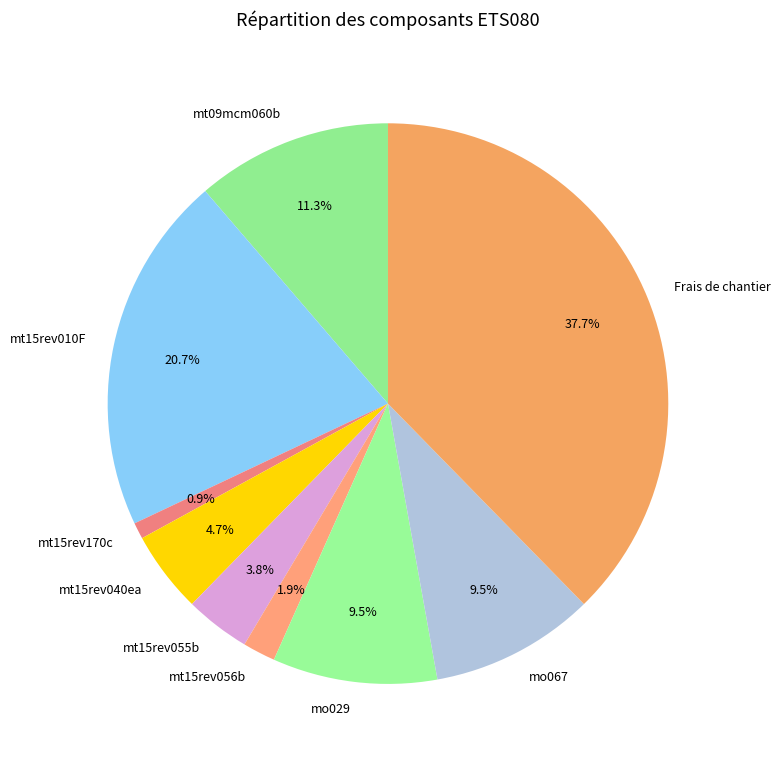

True or false: mt15rev040ea accounts for 5% of the total.

True